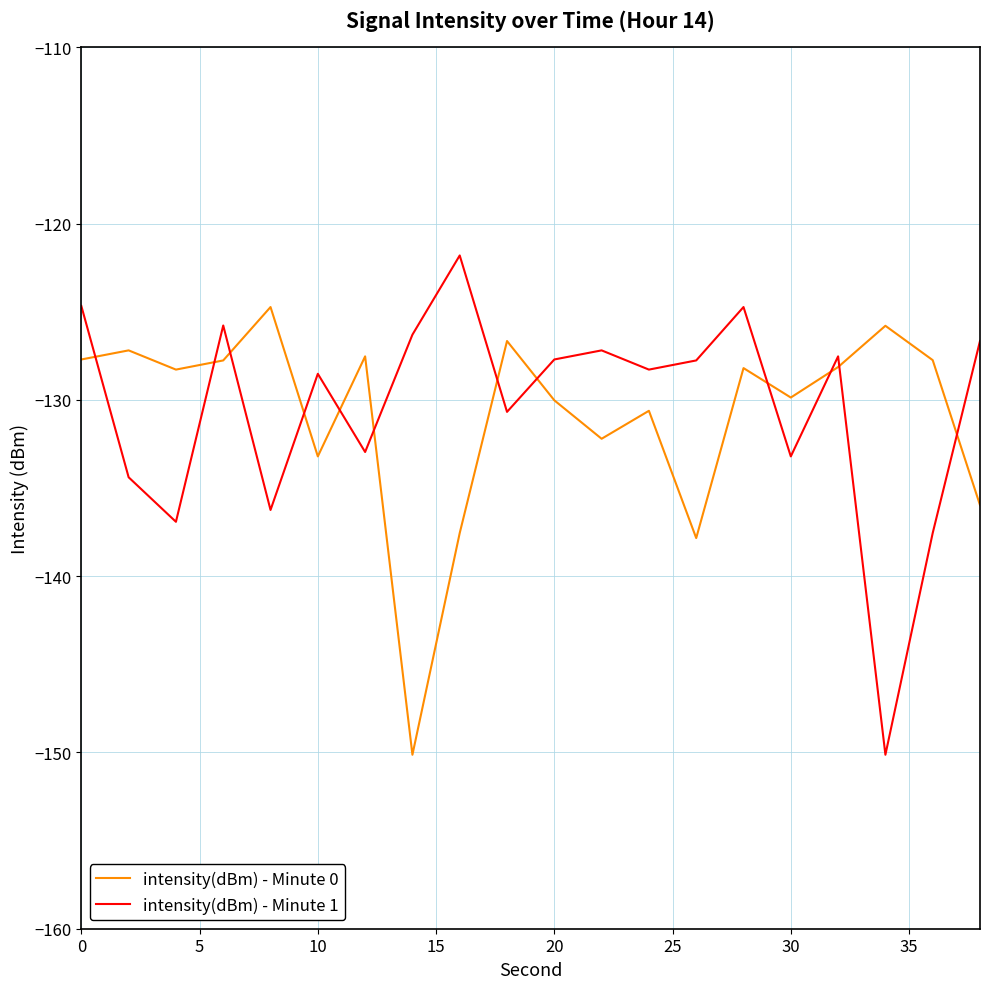

What is the difference between the maximum and minimum values in the intensity(dBm) - Minute 0 series?

25.4